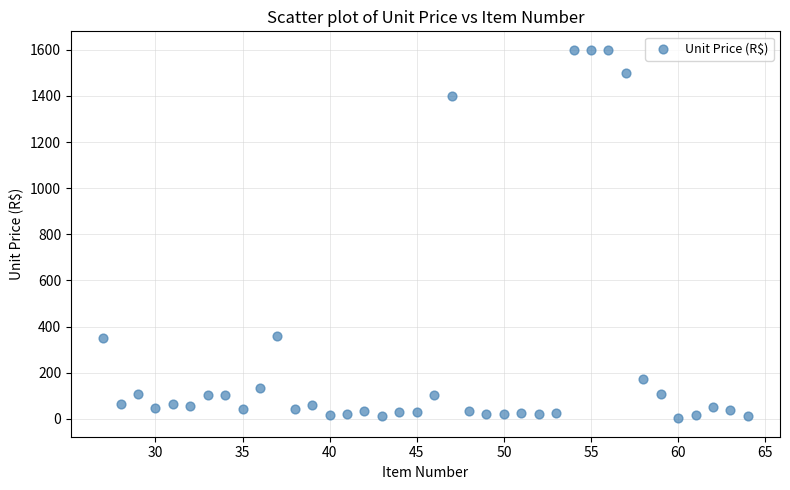

What is the range of Y values (max minus min)?

1597.6